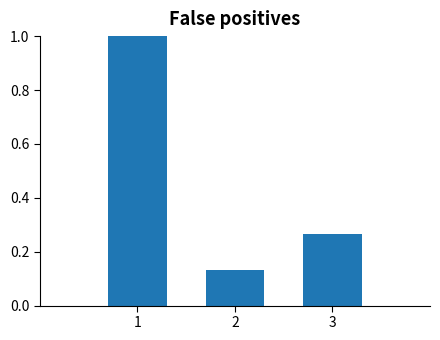

Reading left to right, list every bar in this chart as the range it spans on the x-axis followed by its height. The values are not printed on the chart, so give them approximately, as read against the axis.

0.5 to 1.5: 1.00
1.5 to 2.5: 0.14
2.5 to 3.5: 0.26